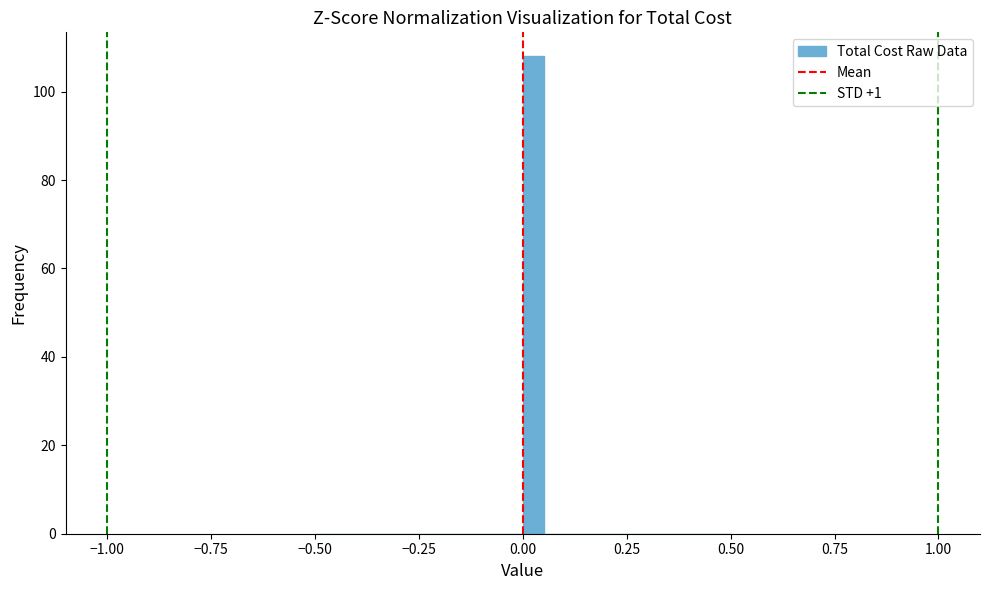

Around what value on the x-axis is the tallest bar? Give the approximate position of its centre, as read against the axis.

0.05